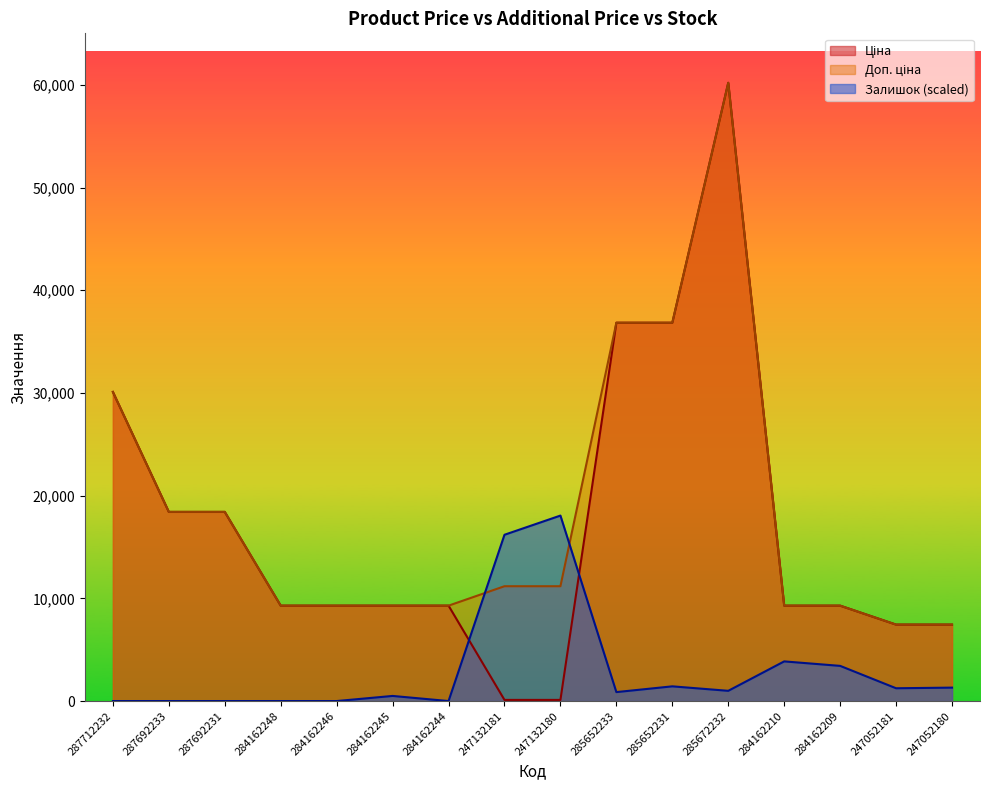

True or false: Залишок and Ціна intersect in this chart.

True